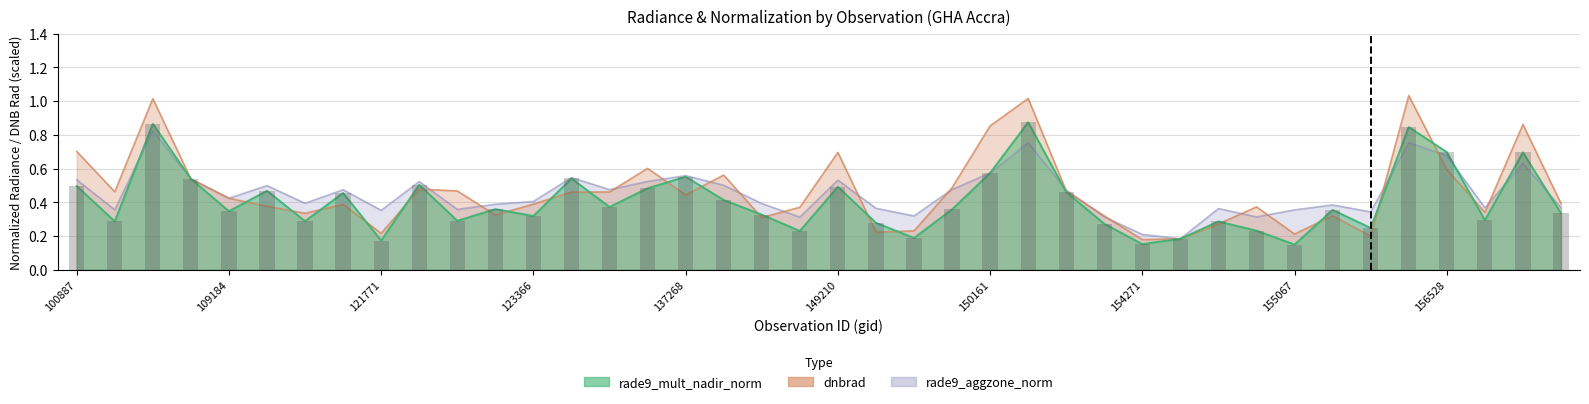

Which has a higher value, 34 or 26?

26